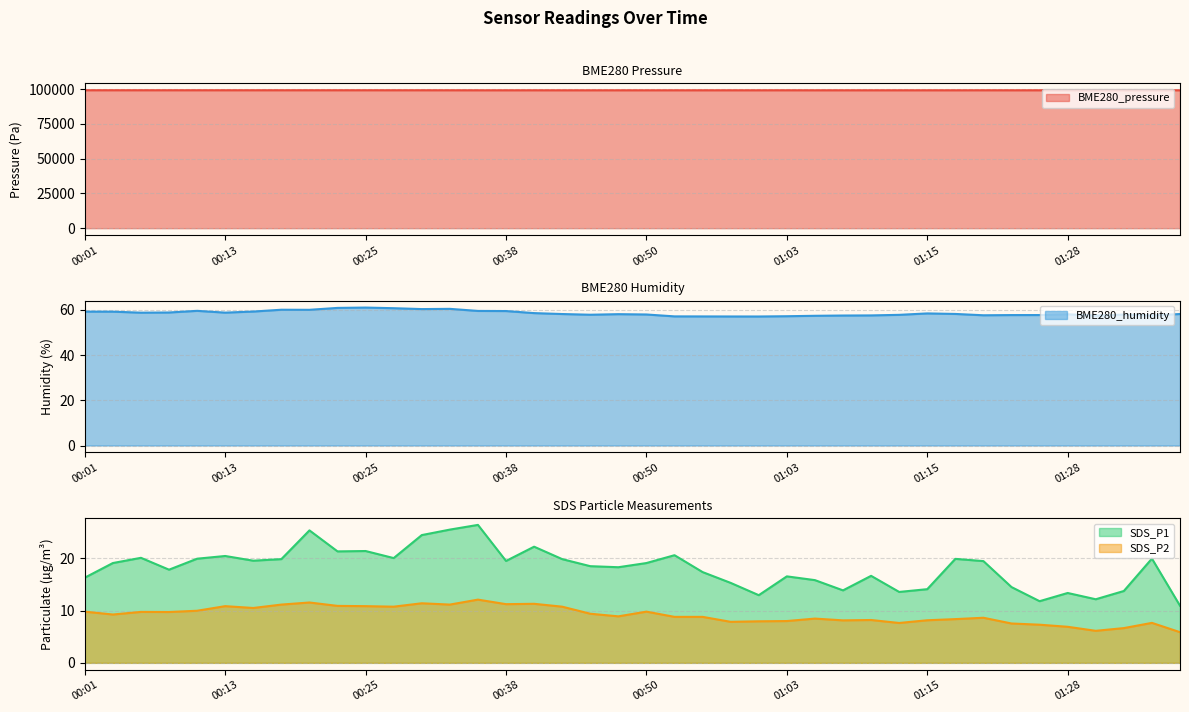

What is the value of the BME280_pressure point at the 21st from the left?

99183.4